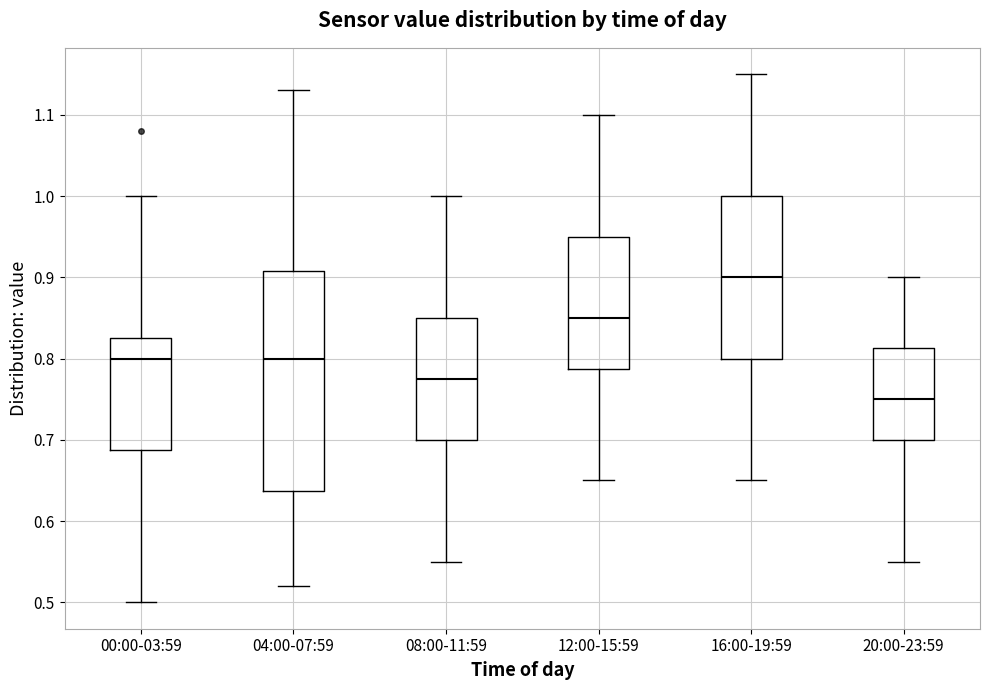

Reading left to right, read every box against the y-axis: the position of its median line, the range the box covers, and the ends of its whiskers. The values are not printed on the chart, so give them approximately, as read against the axis.

00:00-03:59: median 0.80, box 0.69 to 0.83, whiskers 0.50 to 1.00
04:00-07:59: median 0.80, box 0.64 to 0.91, whiskers 0.52 to 1.13
08:00-11:59: median 0.78, box 0.70 to 0.85, whiskers 0.55 to 1.00
12:00-15:59: median 0.85, box 0.79 to 0.95, whiskers 0.65 to 1.10
16:00-19:59: median 0.90, box 0.80 to 1.00, whiskers 0.65 to 1.15
20:00-23:59: median 0.75, box 0.70 to 0.81, whiskers 0.55 to 0.90